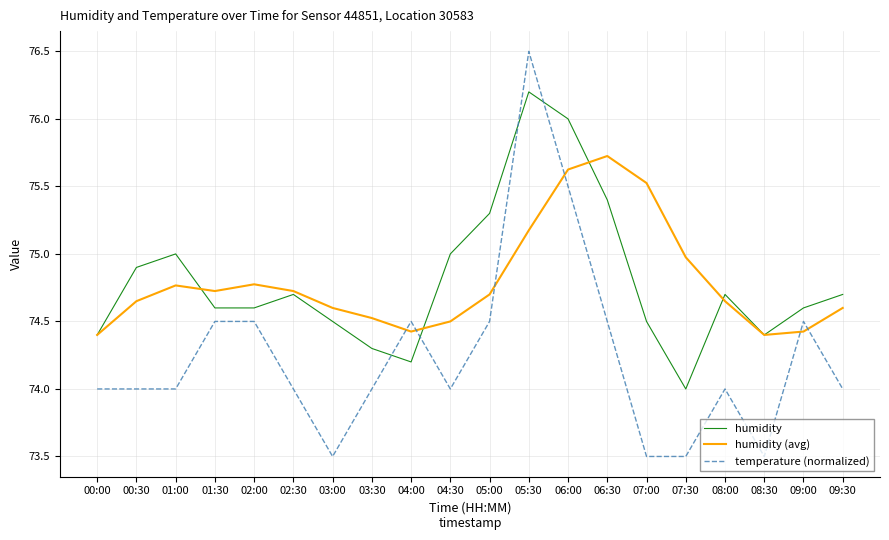

What is the difference between the highest and lowest values at 05:00?

0.8